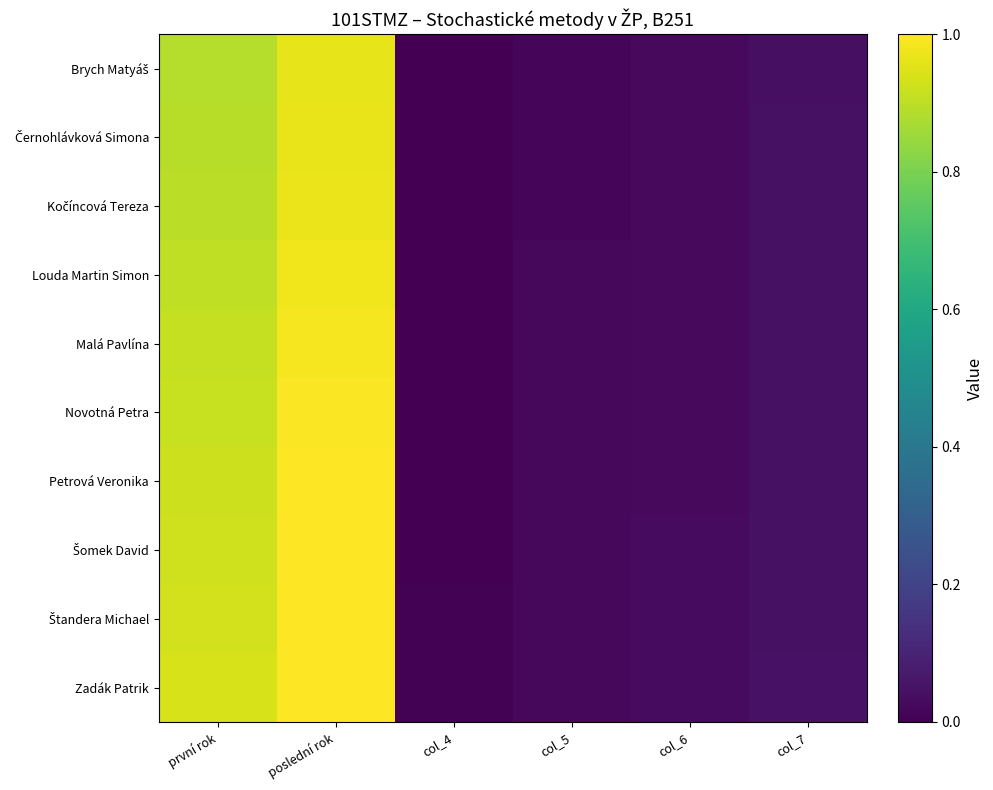

What is the total value across all series at první rok?

9.1